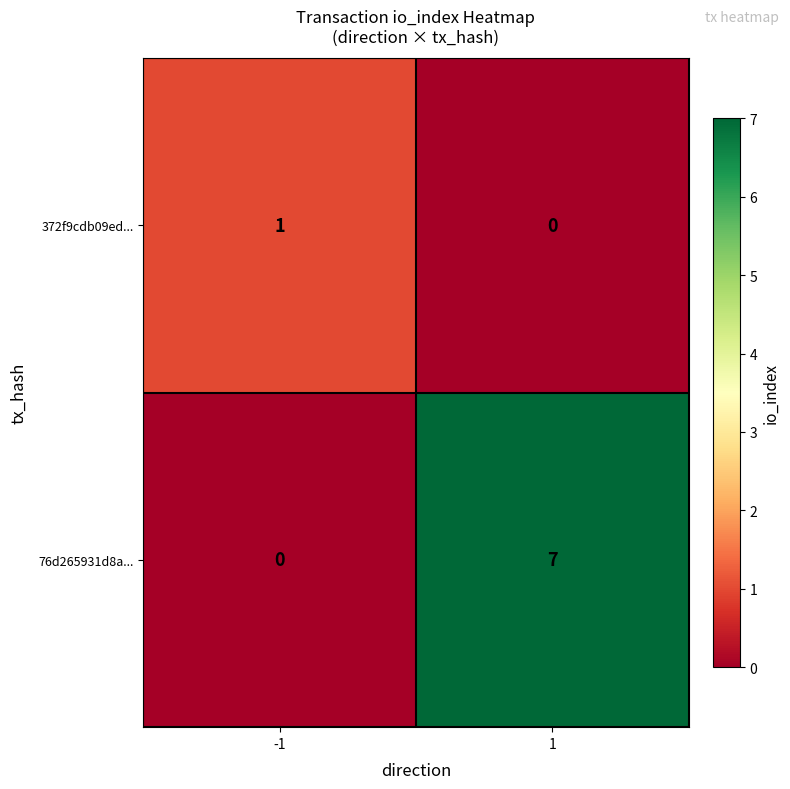

Which series has the largest total across all categories?

76d265931d8a...